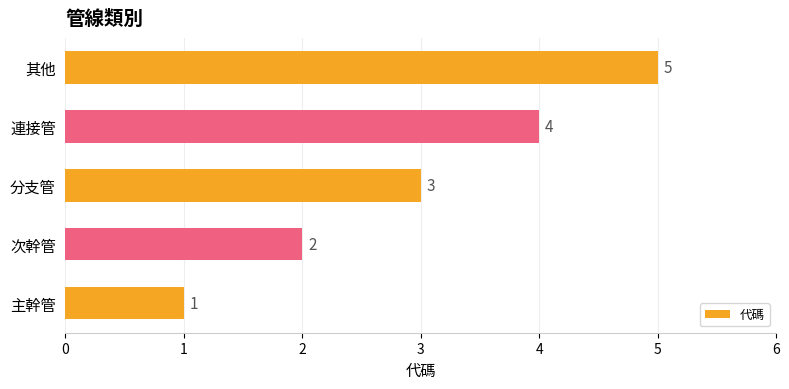

At which label is the value closest to 3?

分支管